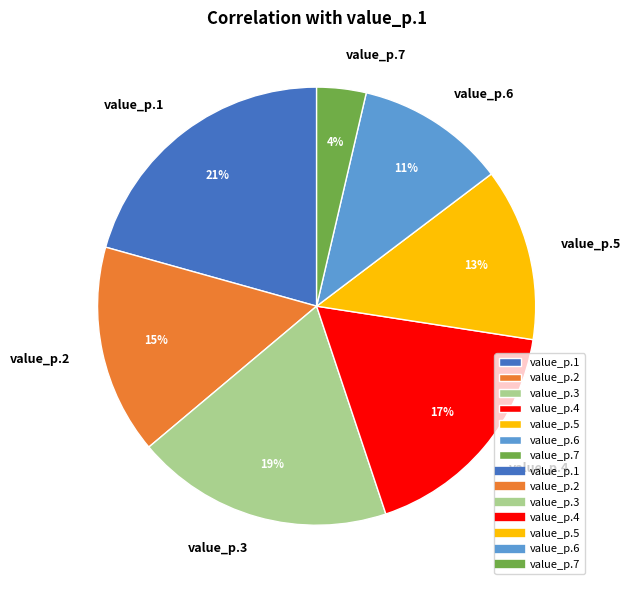

Is it true that value_p.6 is 1% of the pie?

False